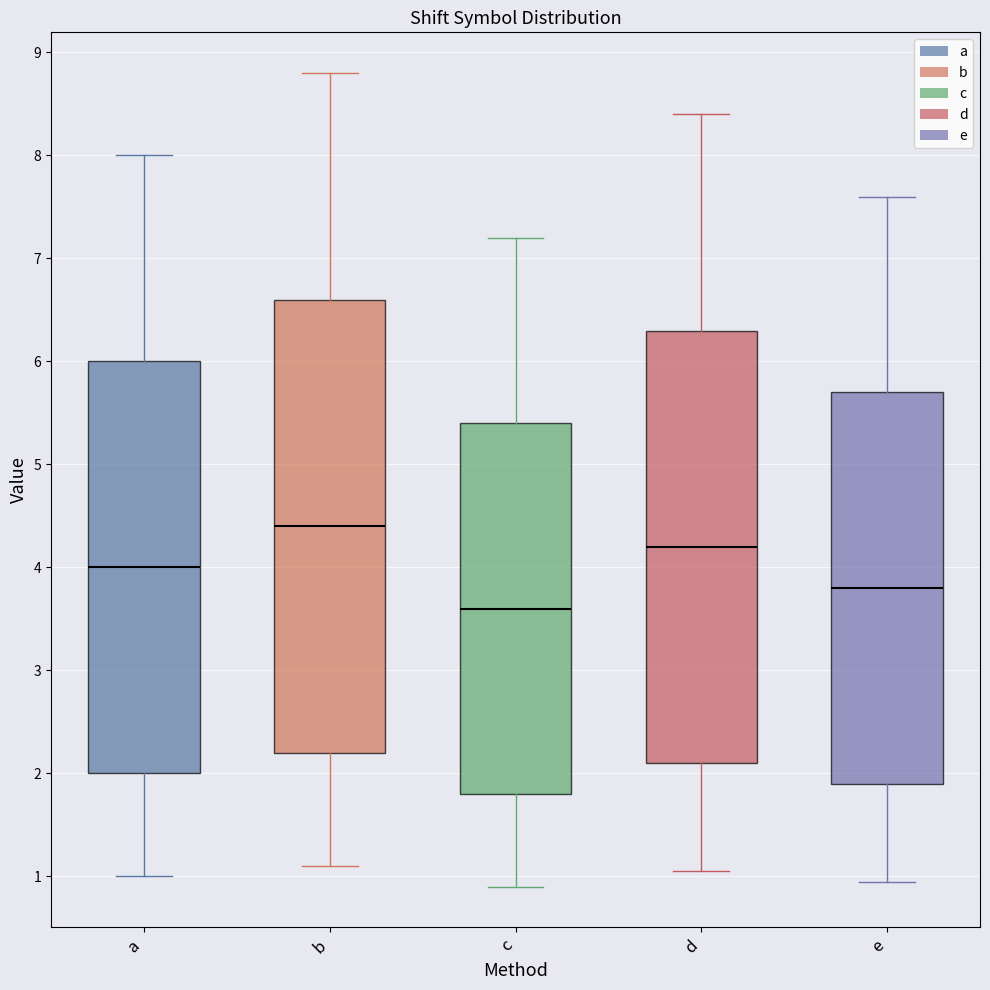

Where is the lower edge of the box for d on the y-axis? The values are not printed on the chart, so give them approximately, as read against the axis.

2.1